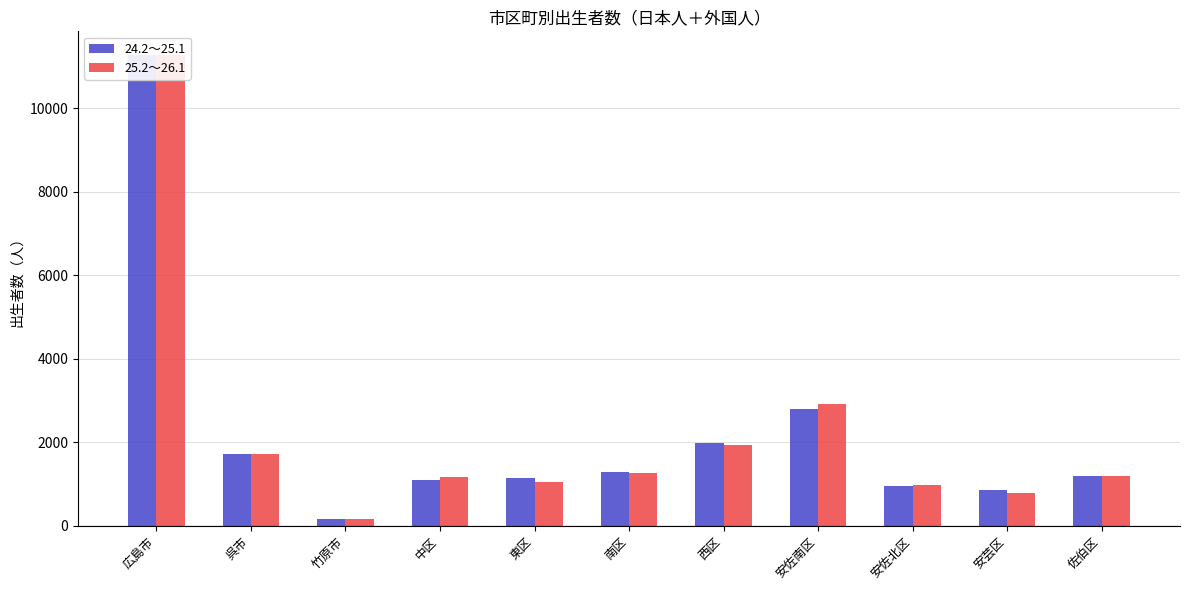

What is the difference between the maximum and minimum values in the 25.2～26.1 series?

11118